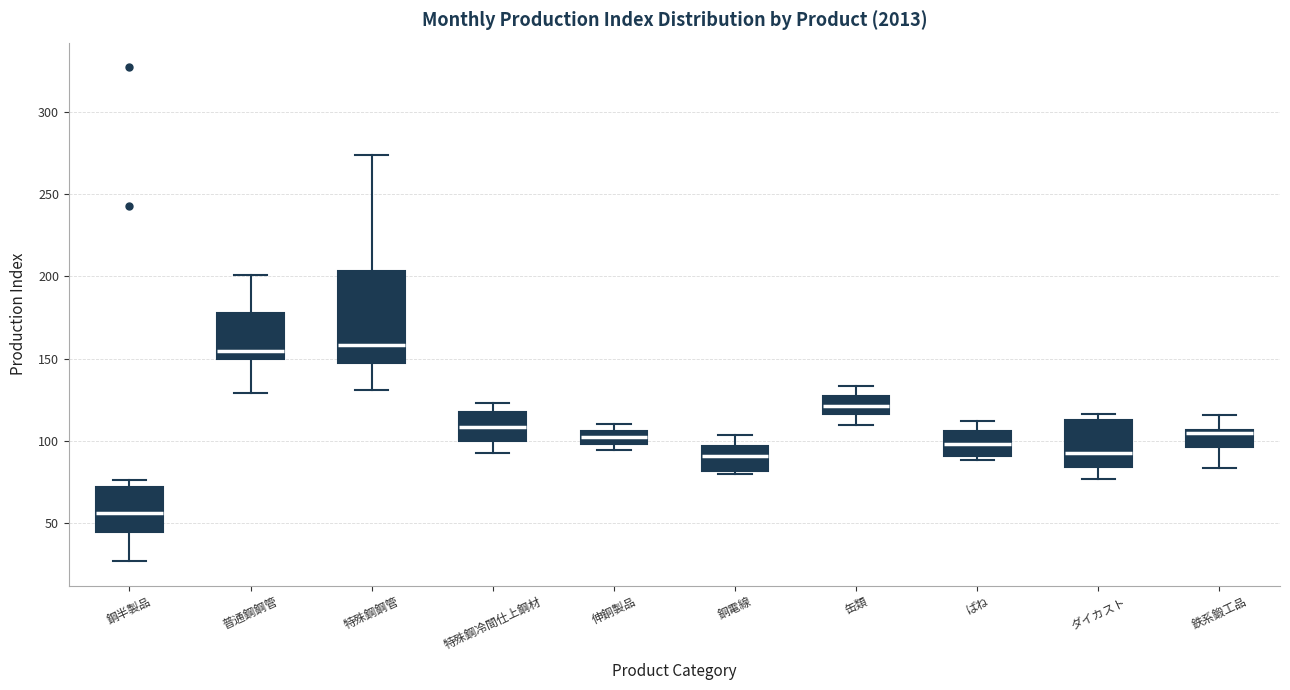

Where is the lower edge of the box for 鉄系鍛工品 on the y-axis? The values are not printed on the chart, so give them approximately, as read against the axis.

95